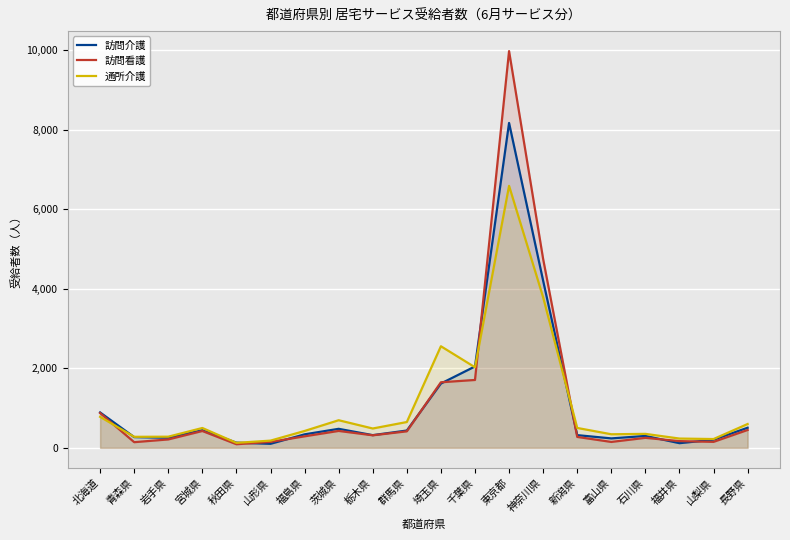

At which category does 通所介護 reach its first local peak?

宮城県